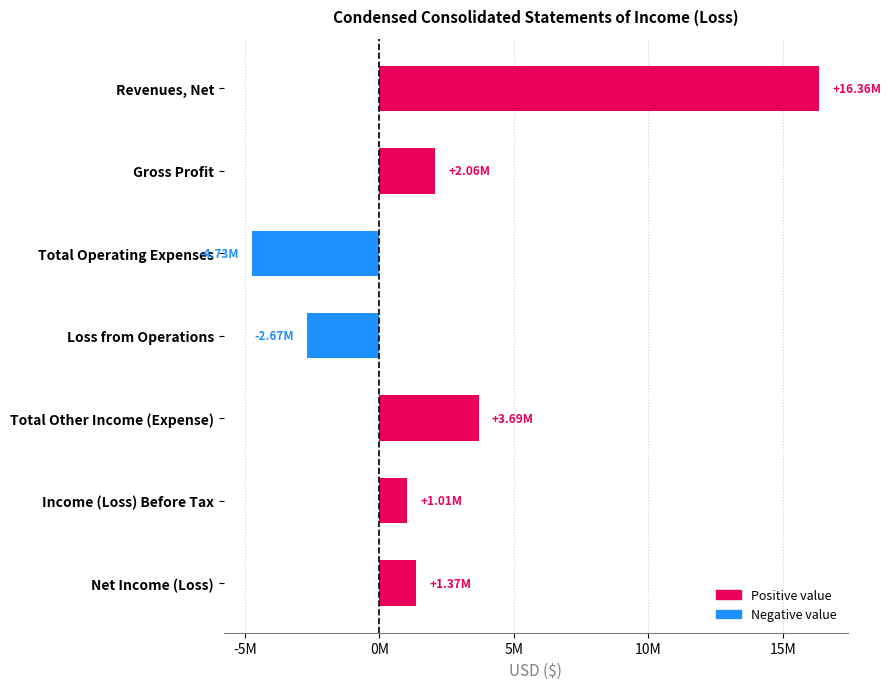

Does the chart contain any negative values?

Yes